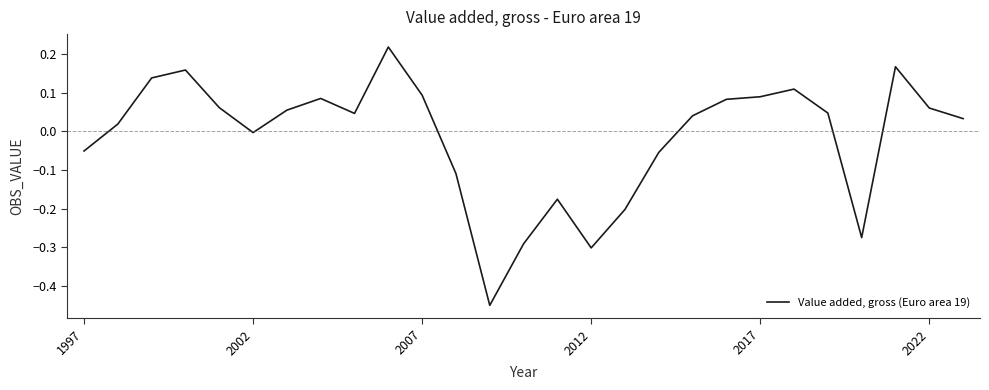

What is the difference between the maximum and minimum values?

0.7